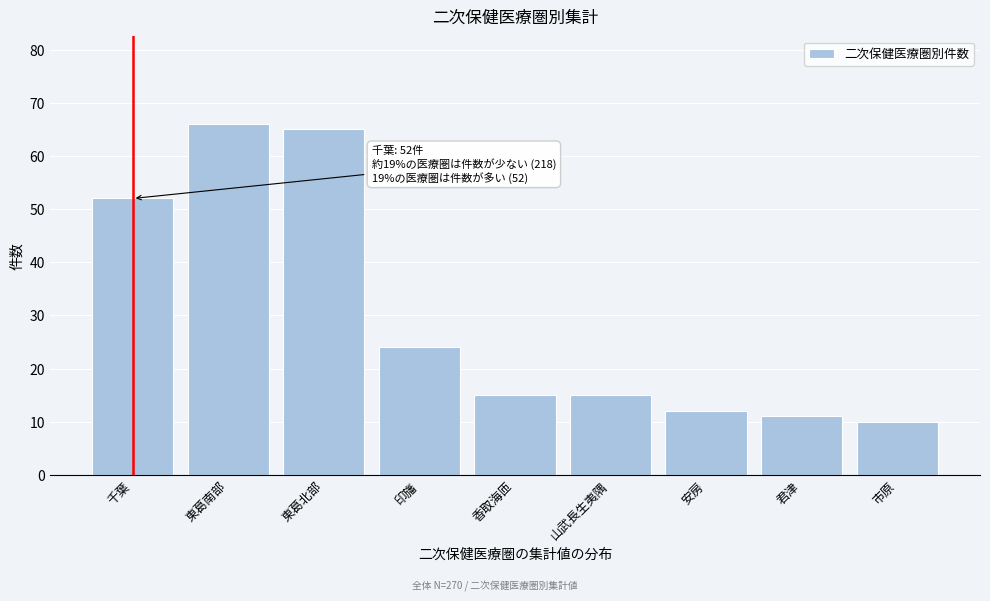

Reading left to right, list all the values displayed in this chart.

千葉=52	東葛南部=66	東葛北部=65	印旛=24	香取海匝=15	山武長生夷隅=15	安房=12	君津=11	市原=10